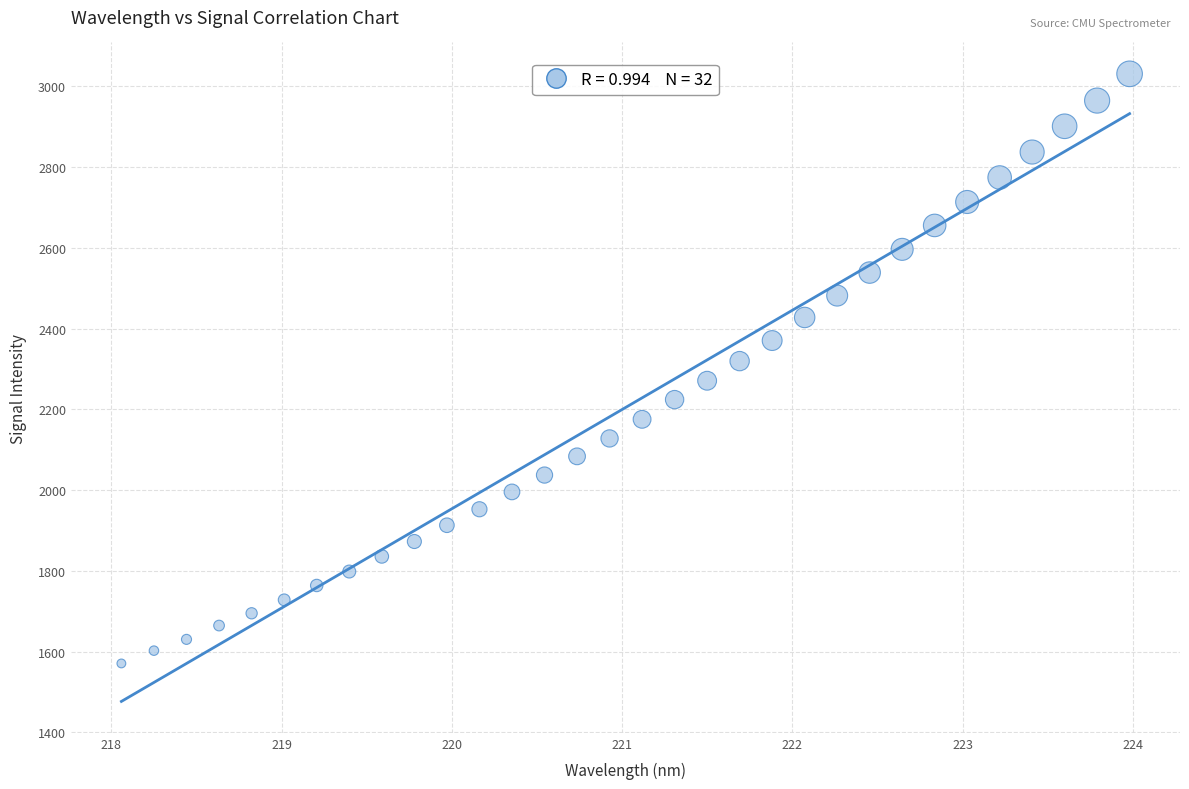

What is the range of X values (max minus min)?

5.9